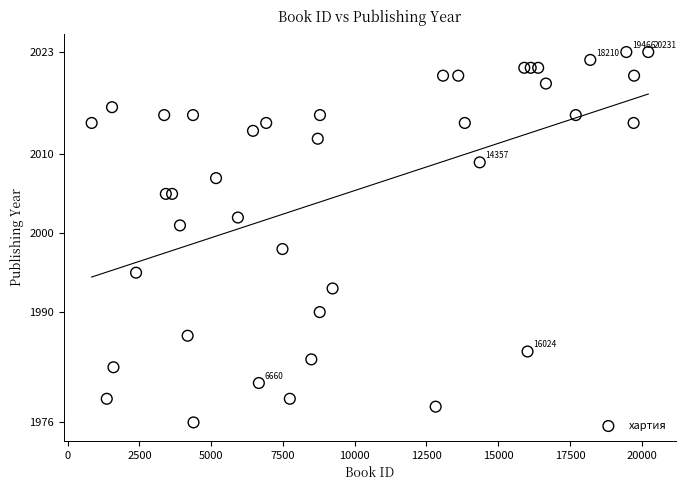

What is the range of Y values (max minus min)?

47